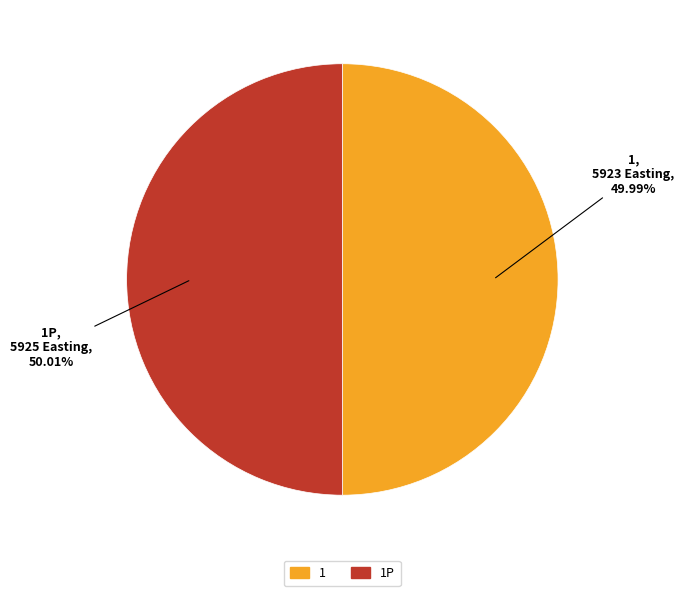

Is there any slice that represents more than half of the pie?

Yes